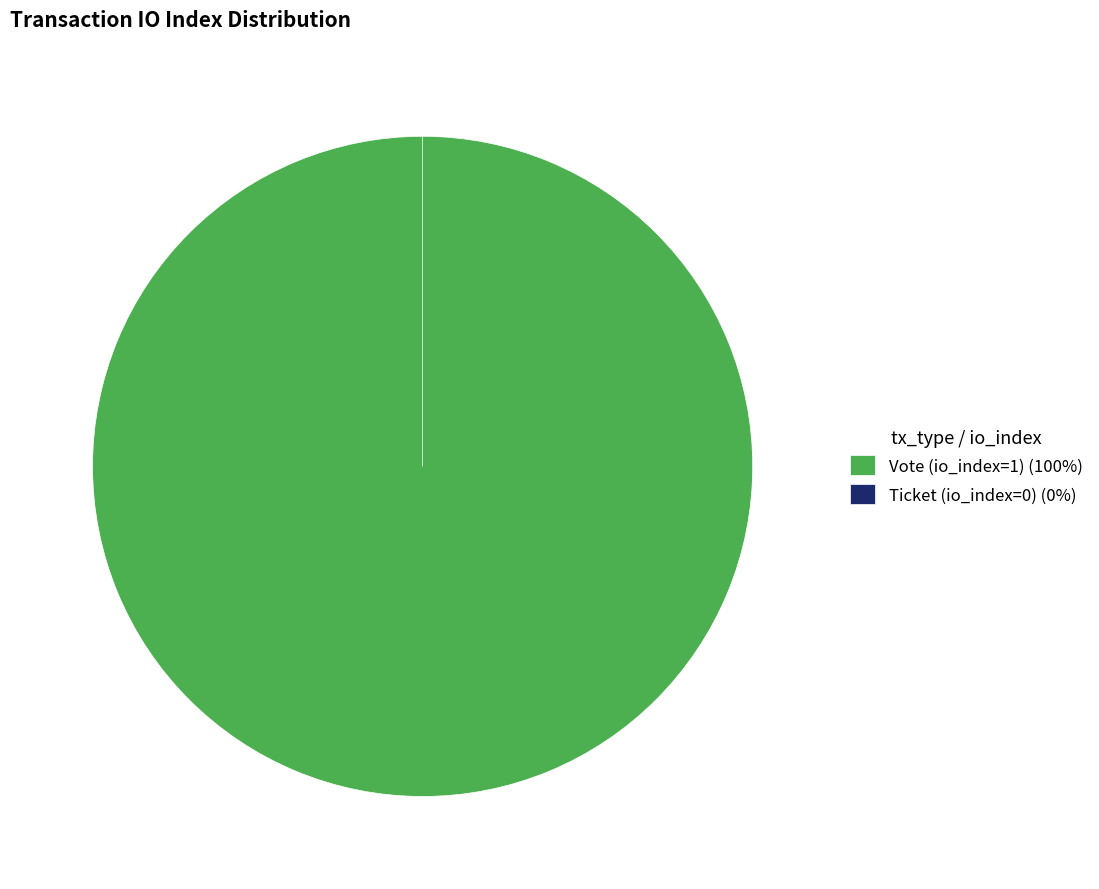

What percentage is the Vote (io_index=1) slice, to the nearest percent?

100%